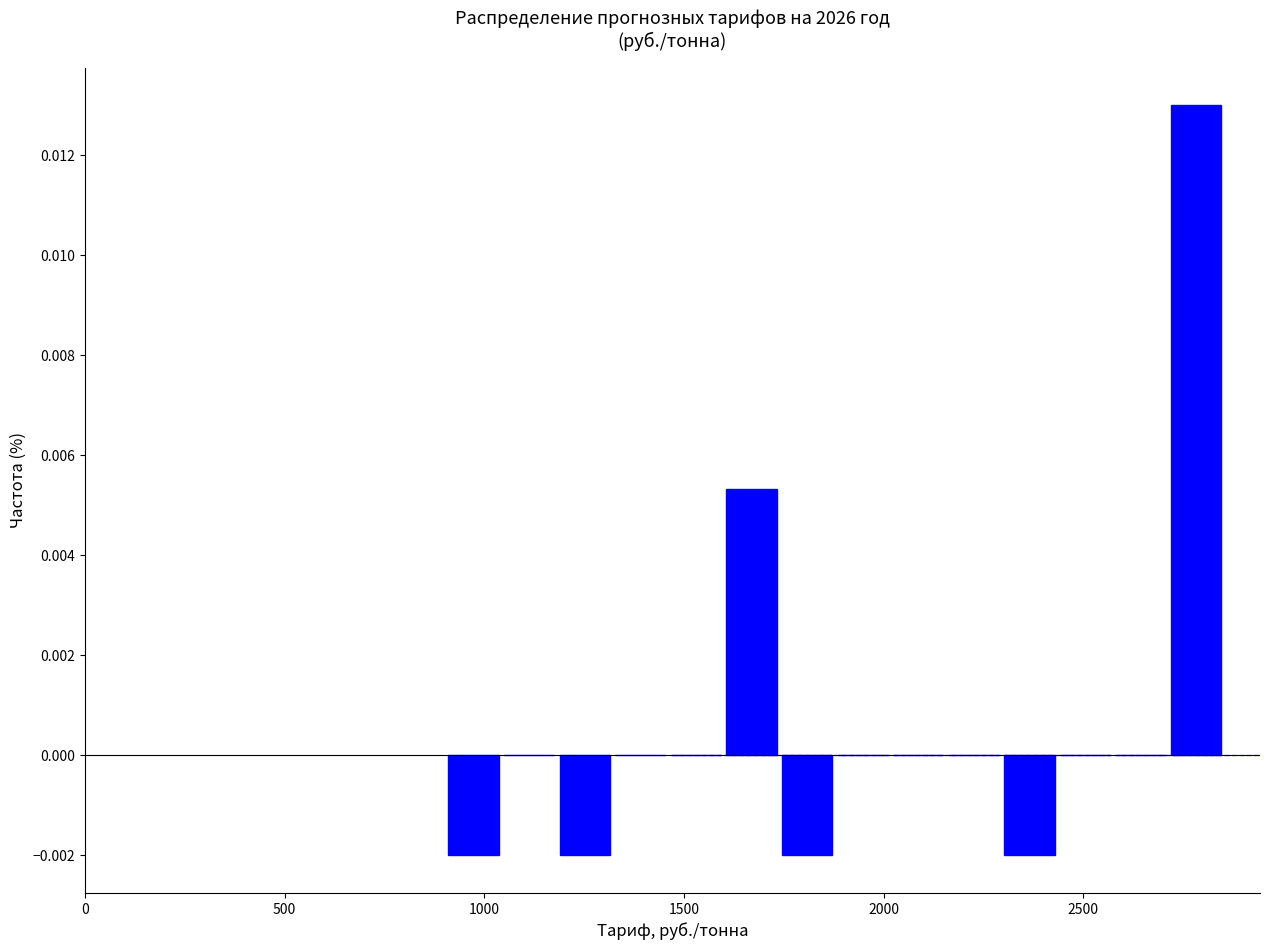

Around what value on the x-axis is the tallest bar? Give the approximate position of its centre, as read against the axis.

2800